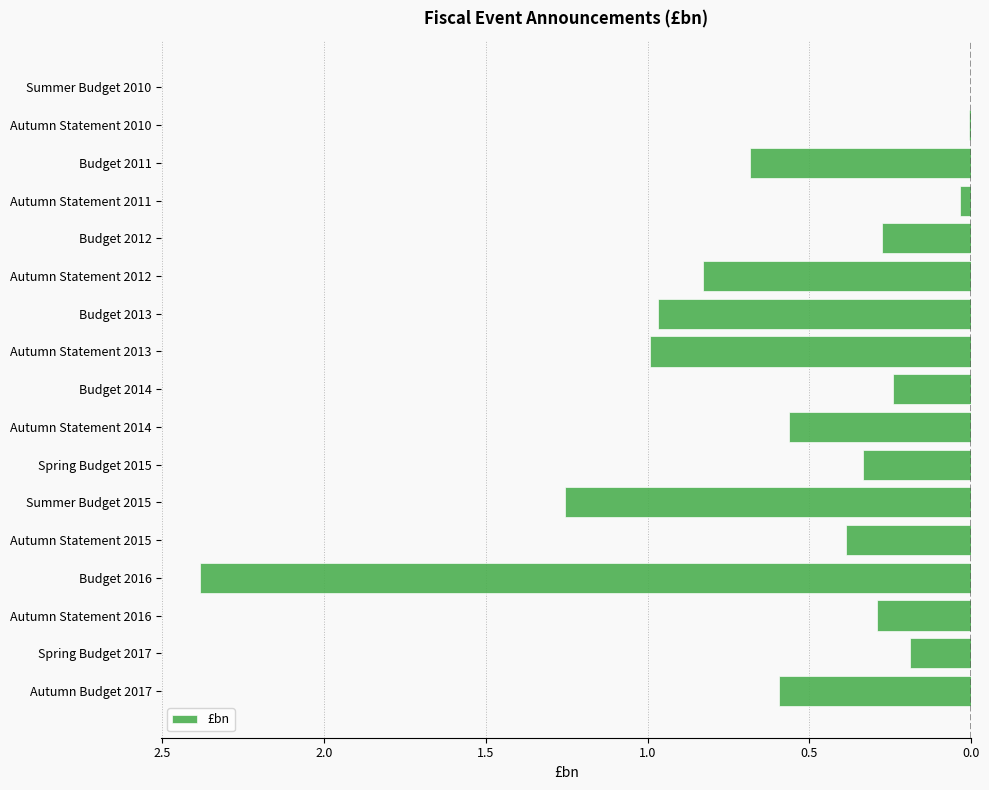

Does the chart contain stacked bars?

No